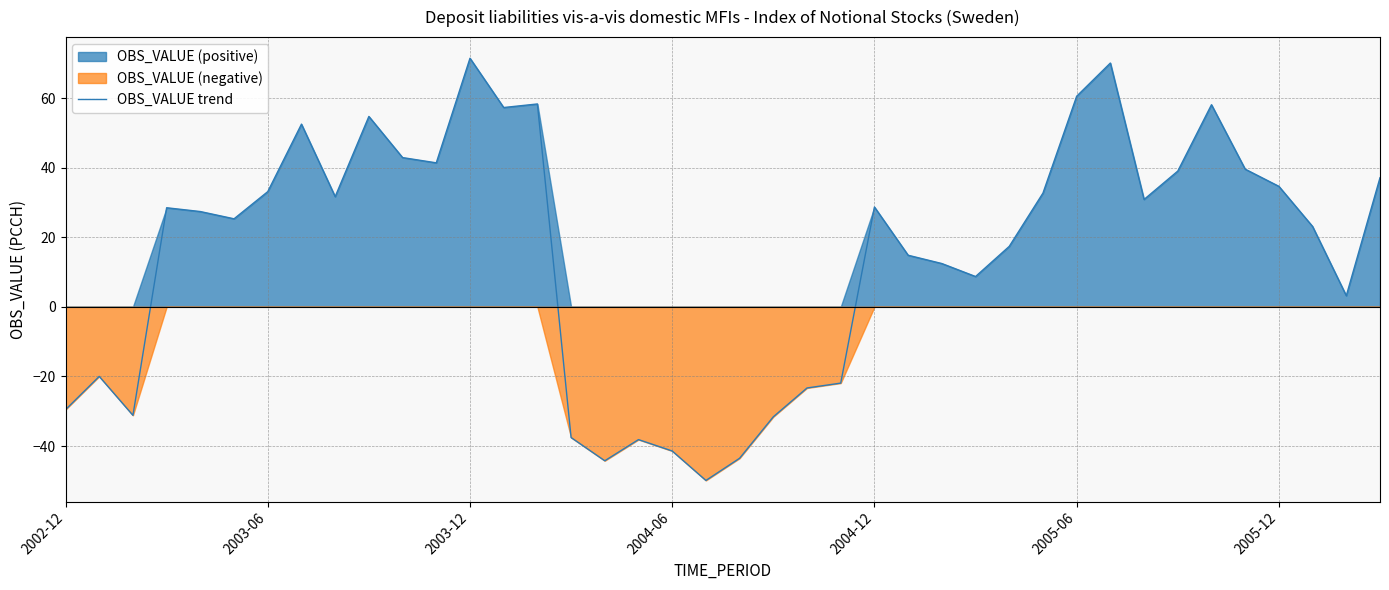

What is the minimum value for OBS_VALUE trend?

-49.9